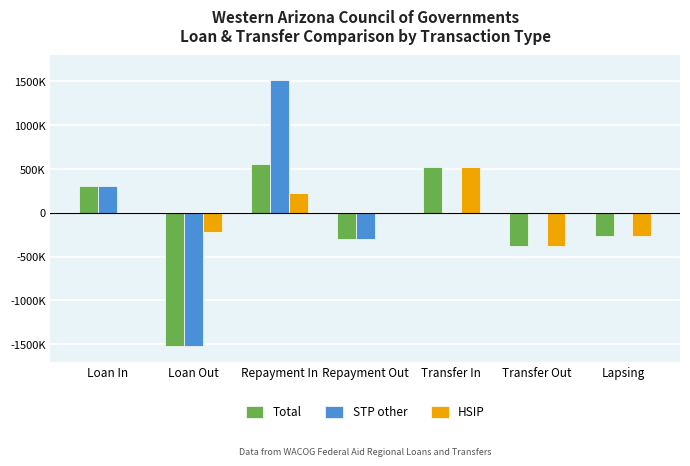

Which series changed the most between Loan Out and Lapsing?

STP other